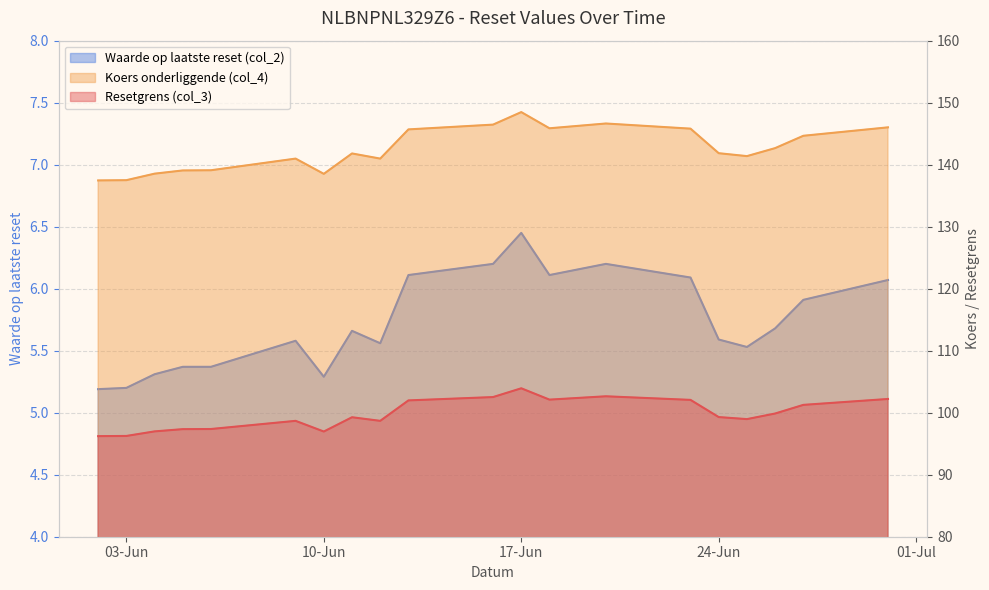

True or false: Resetgrens (col_3) and Koers onderliggende (col_4) intersect in this chart.

False